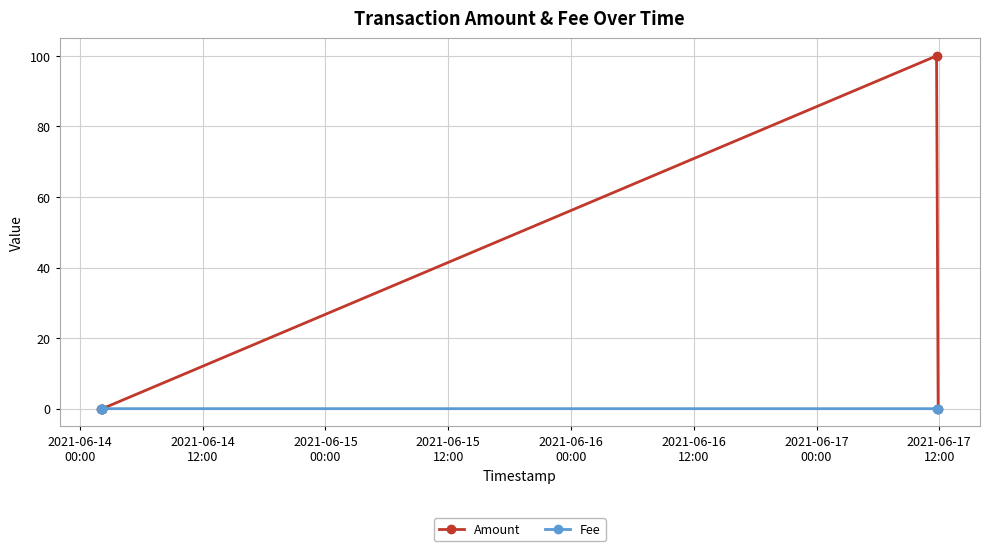

Rank the series by their maximum value, from lowest to highest.

Fee, Amount